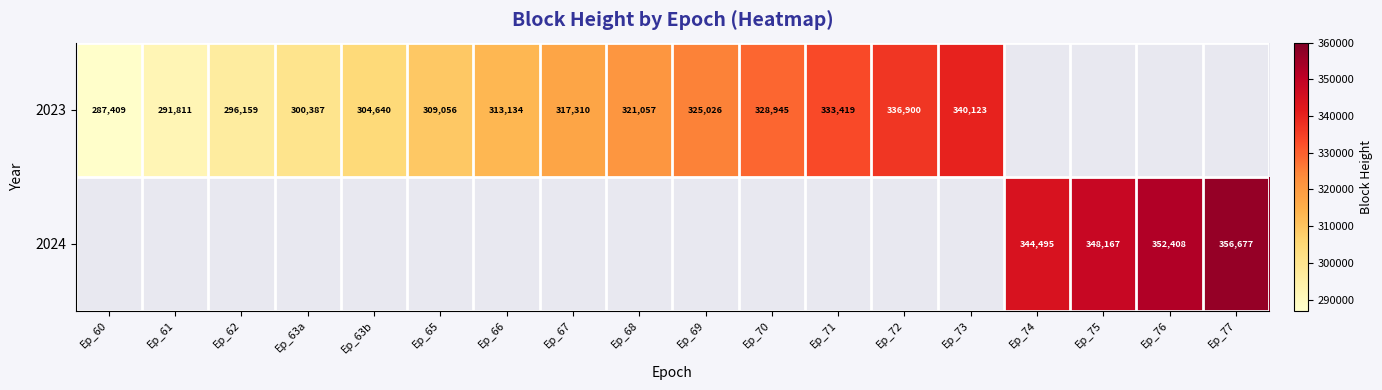

Is it true that 2023 equals 120611 at Ep_68?

False